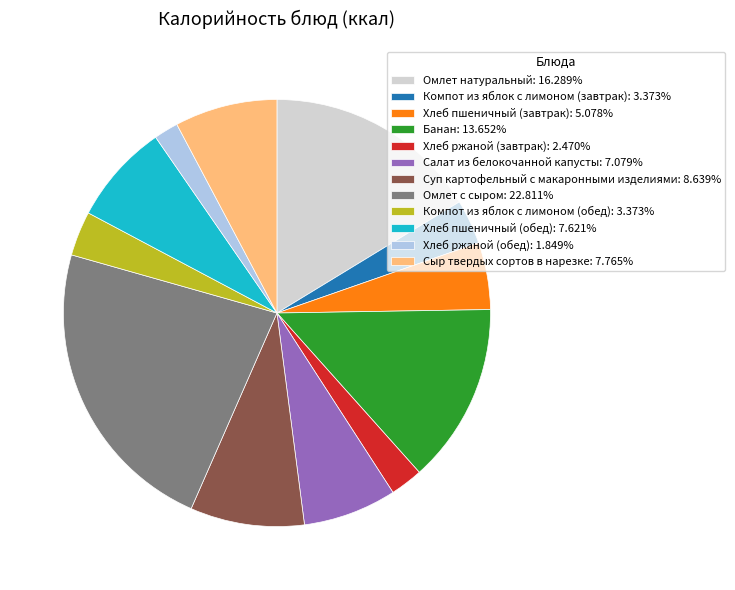

Is Салат из белокочанной капусты the majority of the pie?

No